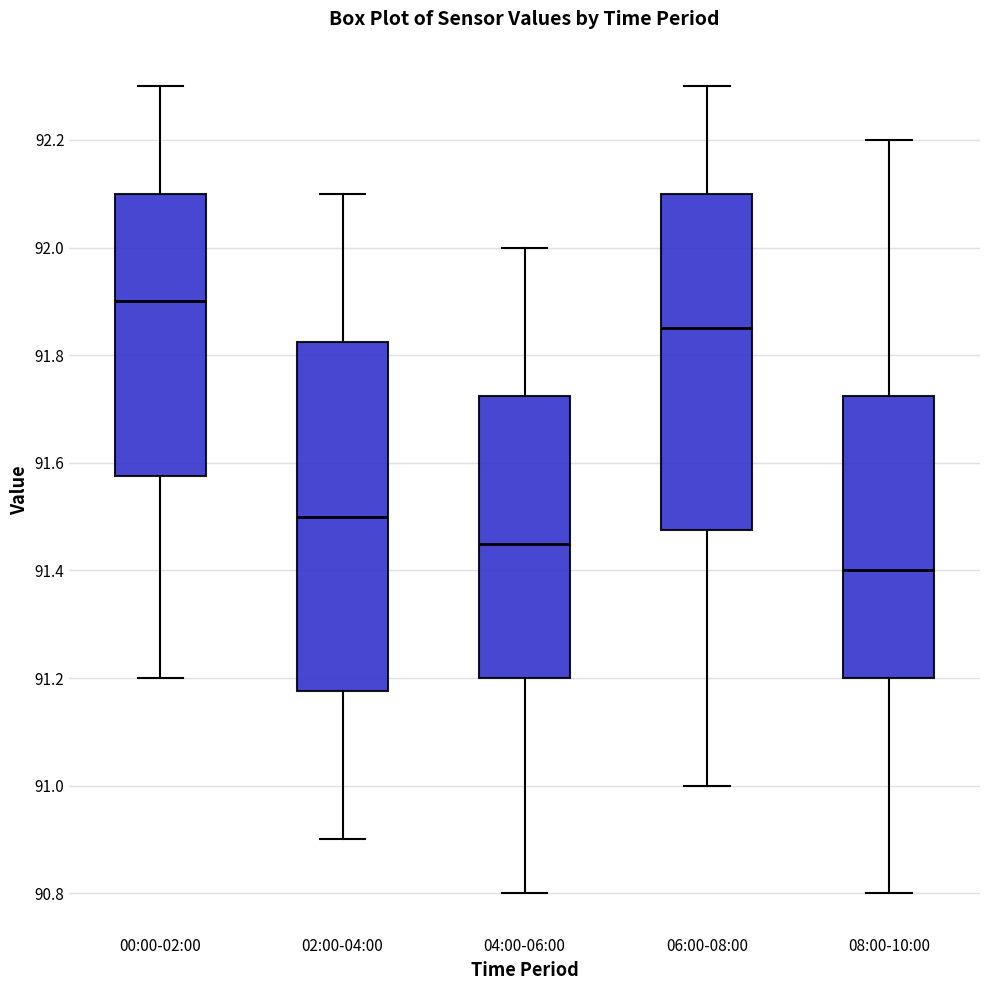

Reading left to right, read every box against the y-axis: the position of its median line, the range the box covers, and the ends of its whiskers. The values are not printed on the chart, so give them approximately, as read against the axis.

00:00-02:00: median 91.90, box 91.58 to 92.10, whiskers 91.20 to 92.30
02:00-04:00: median 91.50, box 91.18 to 91.82, whiskers 90.90 to 92.10
04:00-06:00: median 91.46, box 91.20 to 91.72, whiskers 90.80 to 92.00
06:00-08:00: median 91.86, box 91.48 to 92.10, whiskers 91.00 to 92.30
08:00-10:00: median 91.40, box 91.20 to 91.72, whiskers 90.80 to 92.20